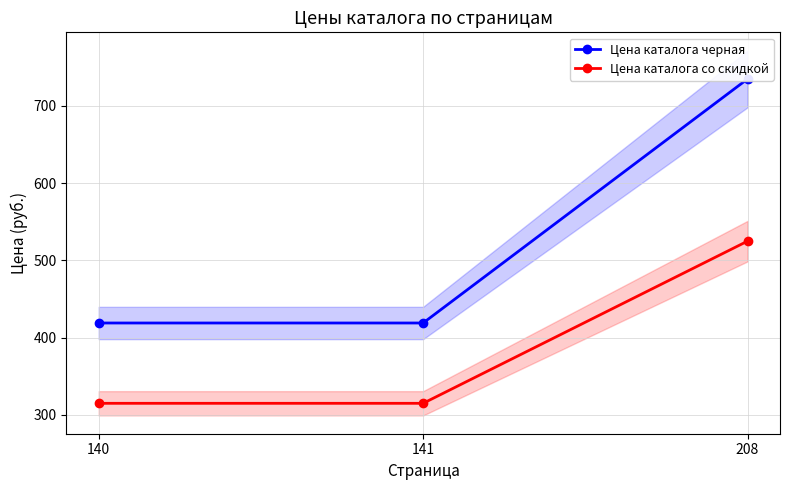

Is the value of Цена каталога черная at 141 greater than the value of Цена каталога со скидкой at 141?

Yes